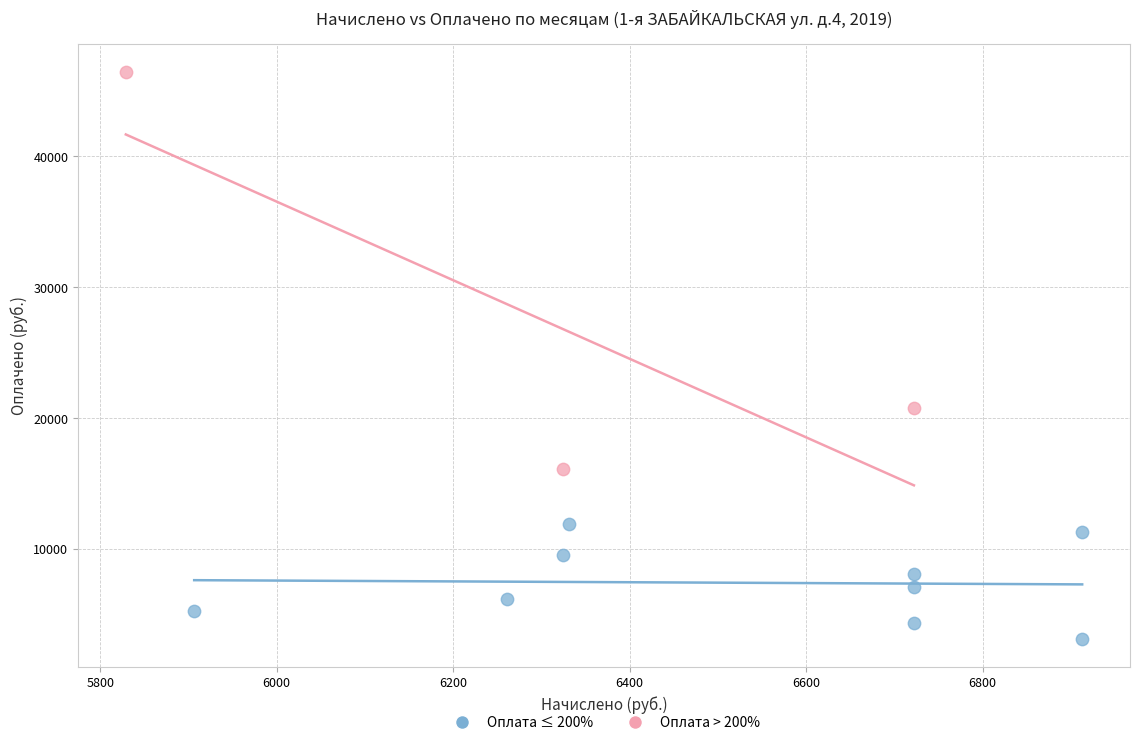

Which series reaches the maximum Y coordinate?

Оплата > 200%